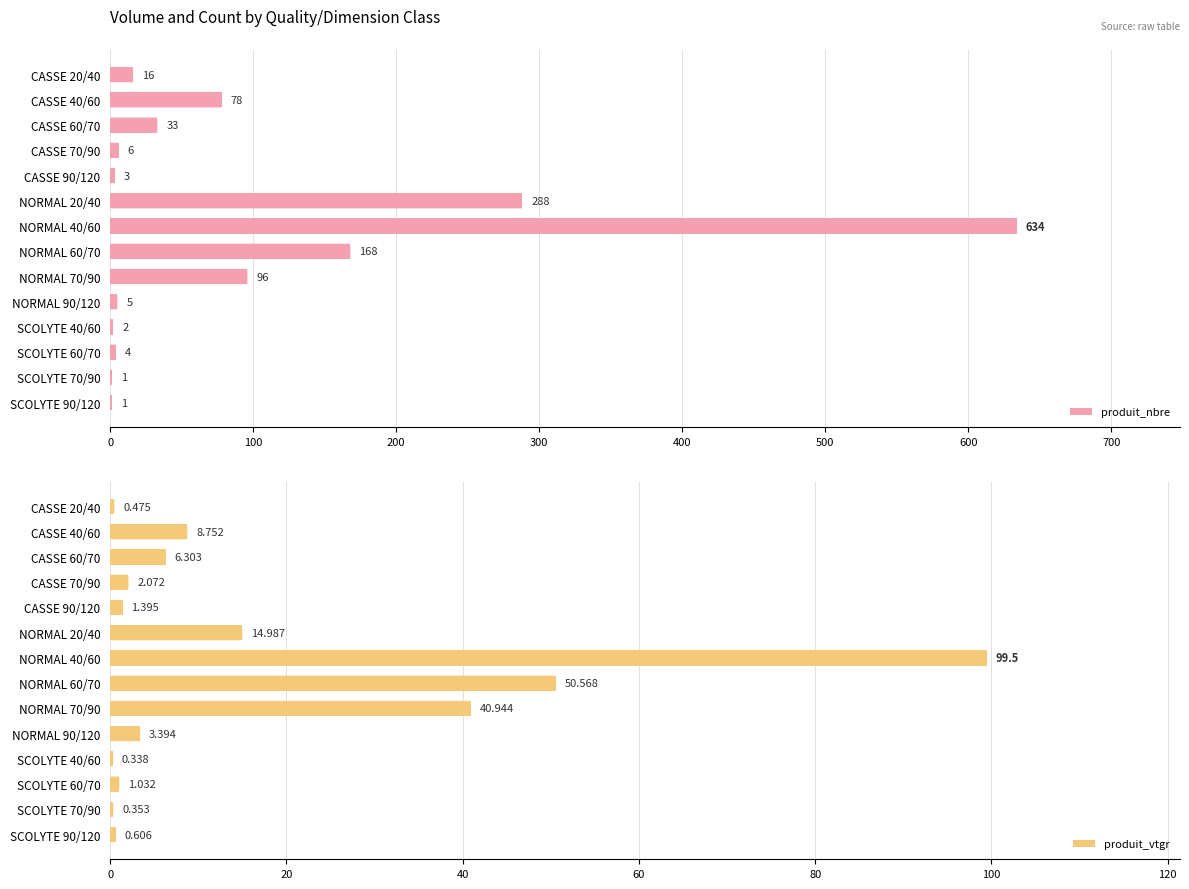

Is it true that produit_vtgr equals 129.8 at NORMAL 40/60?

False